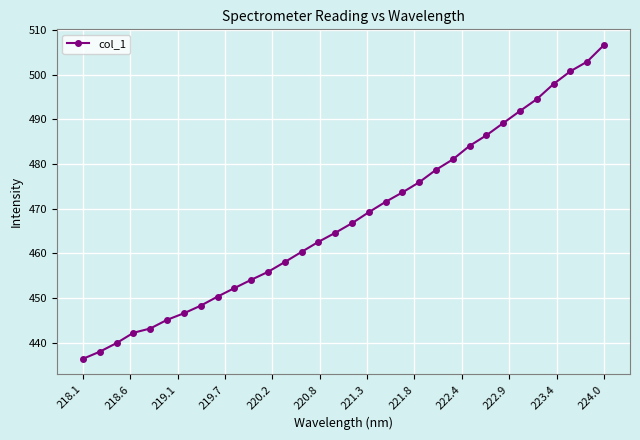

What is the value of the 25th point from the left?

486.4